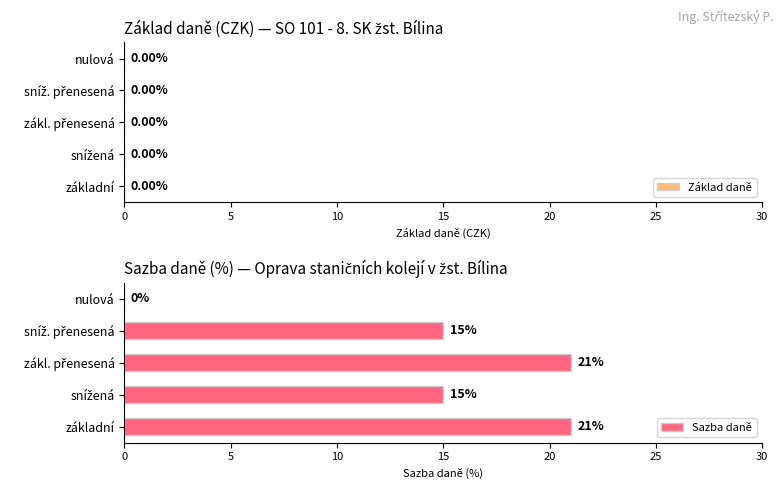

How many values are between 15 and 21?

4